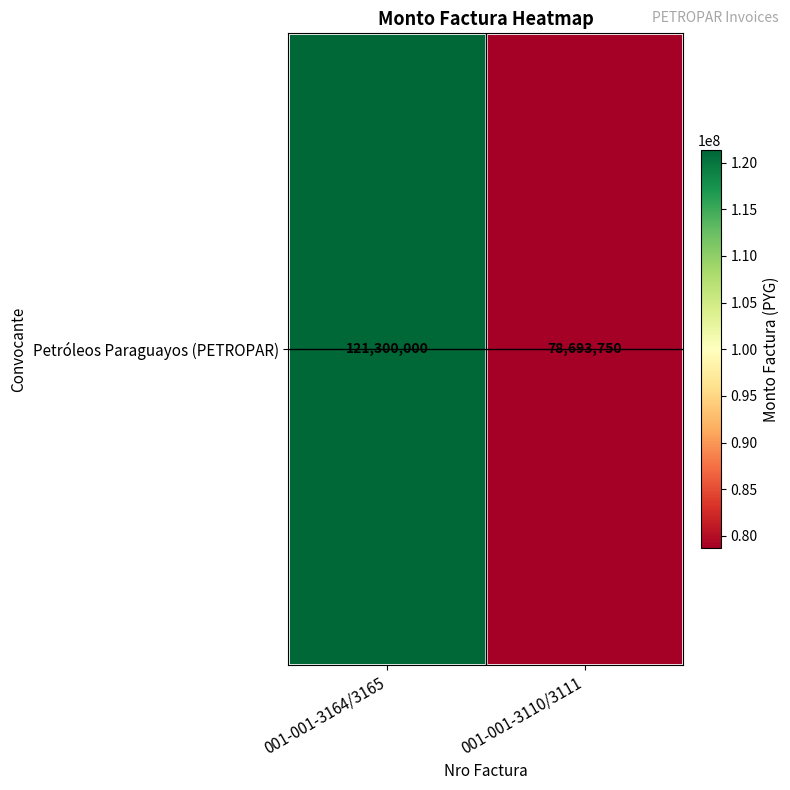

Which has a higher value, 001-001-3110/3111 or 001-001-3164/3165?

001-001-3164/3165